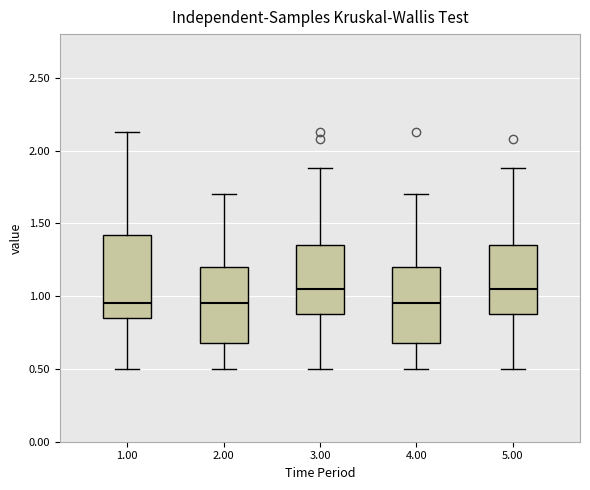

Comparing the boxes themselves (not the whiskers), which one is the tallest?

1.00